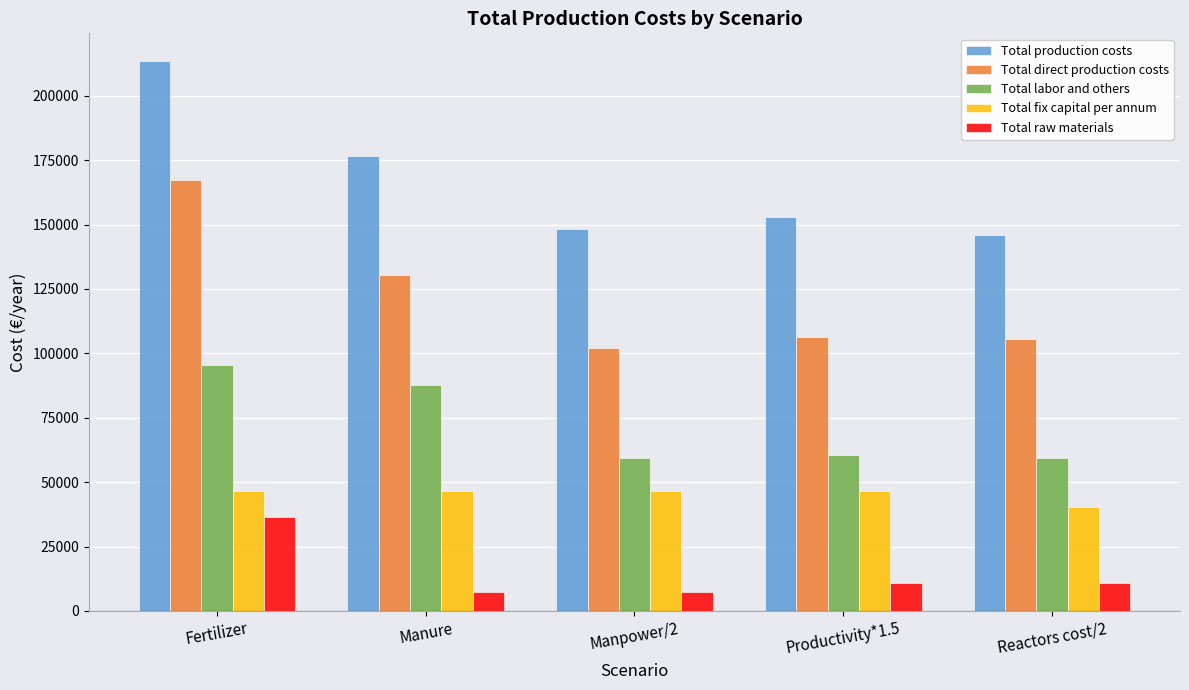

At which label does Total direct production costs first exceed 106533?

Fertilizer